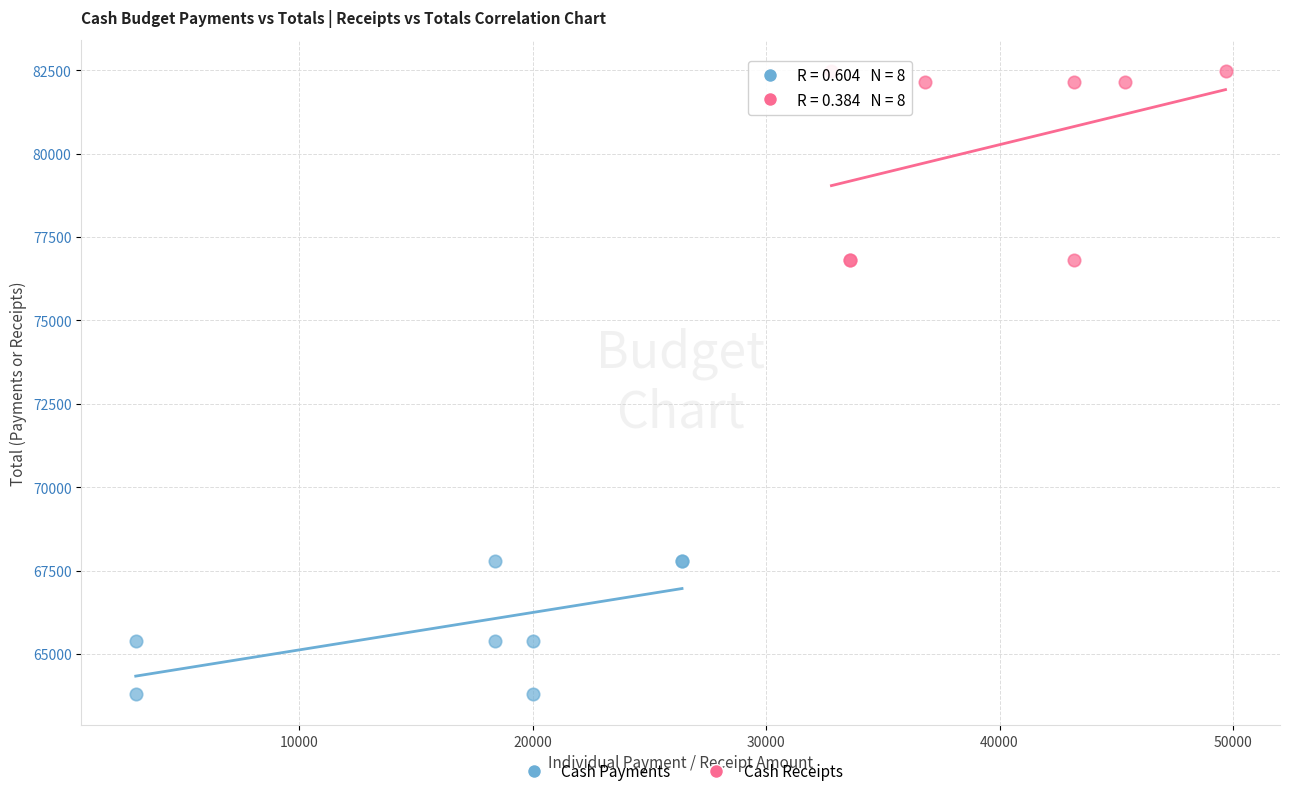

Which series has the widest spread of Y values?

Cash Receipts